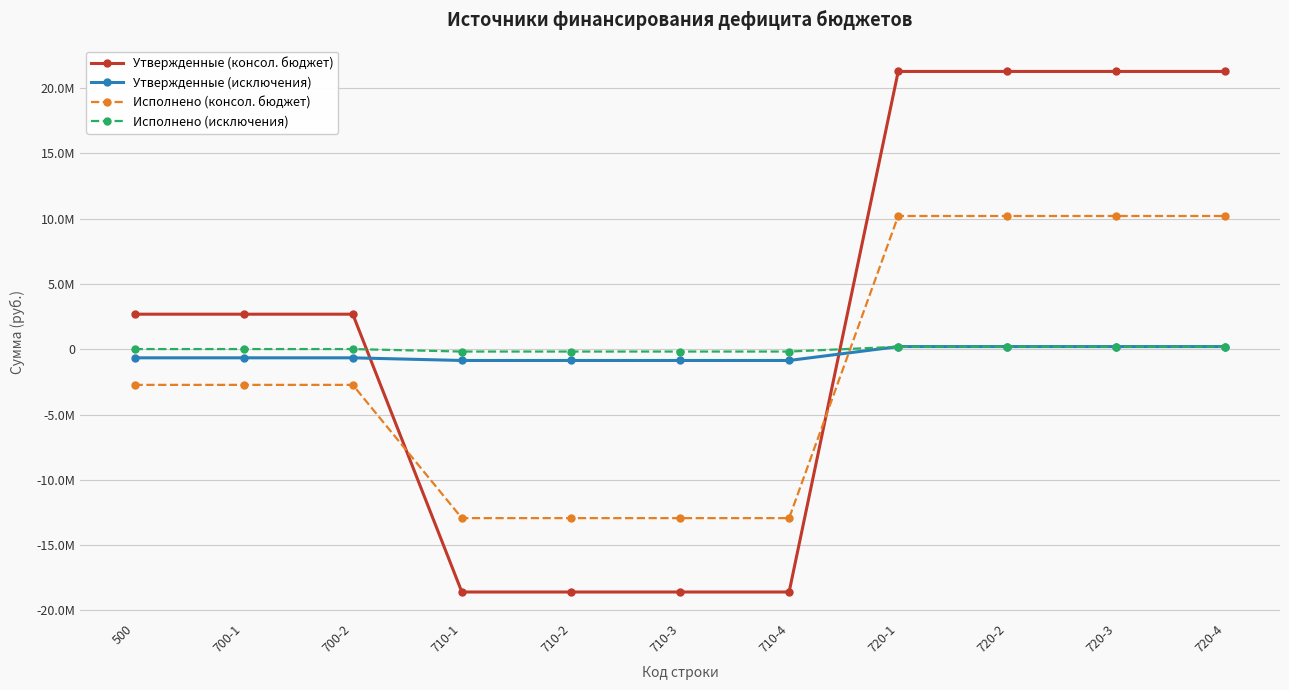

Which label corresponds to the smallest value in the chart?

710-1